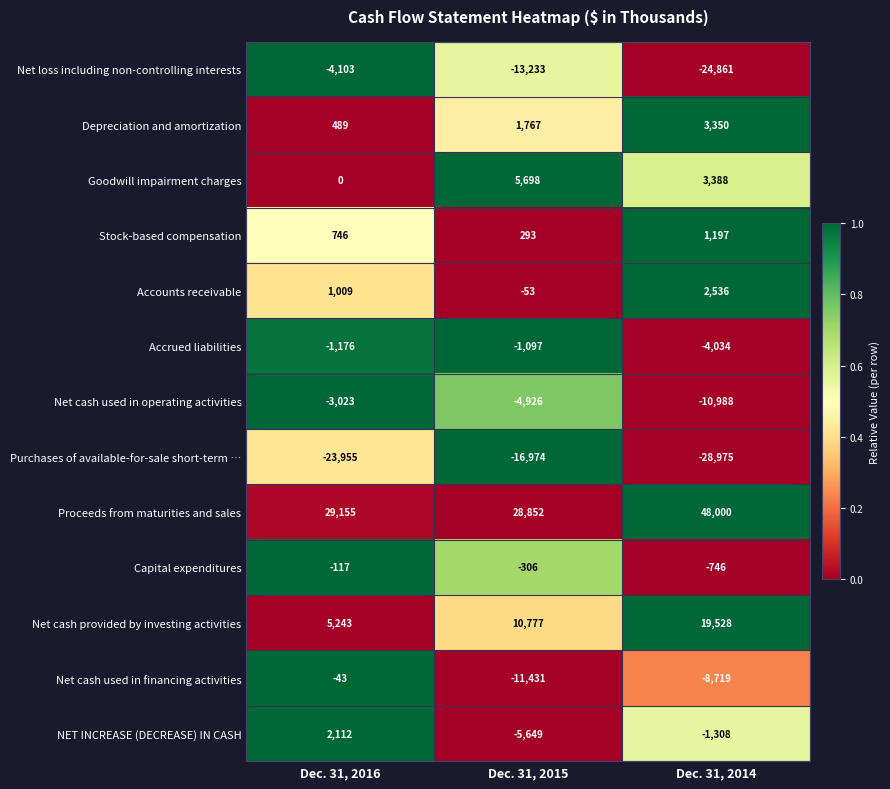

Which series has the widest spread of values?

Net loss including non-controlling interests